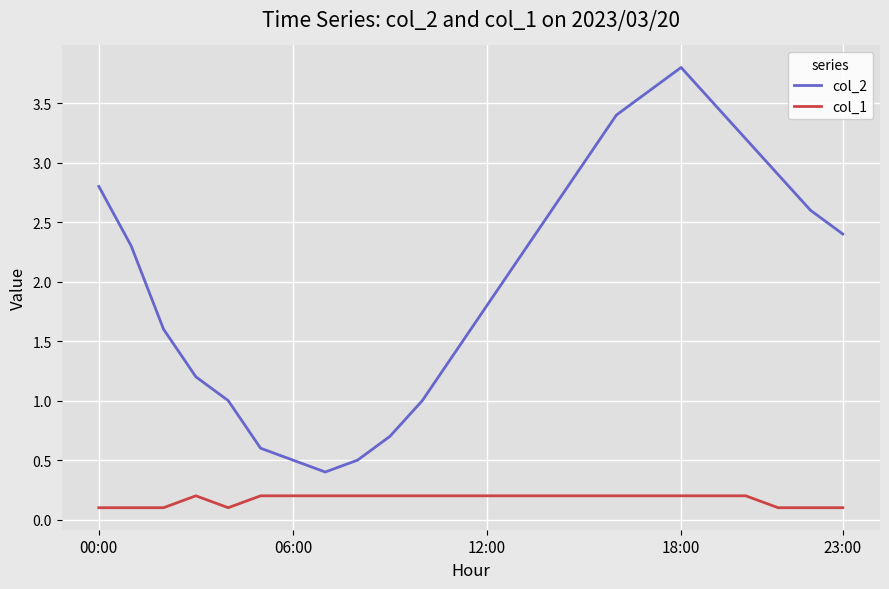

List the series in order of their overall mean, lowest first.

col_1, col_2